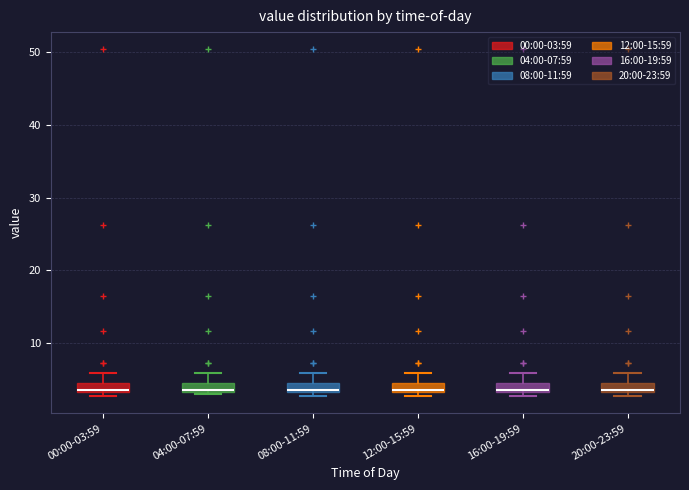

Where is the upper edge of the box for 12:00-15:59 on the y-axis? The values are not printed on the chart, so give them approximately, as read against the axis.

5